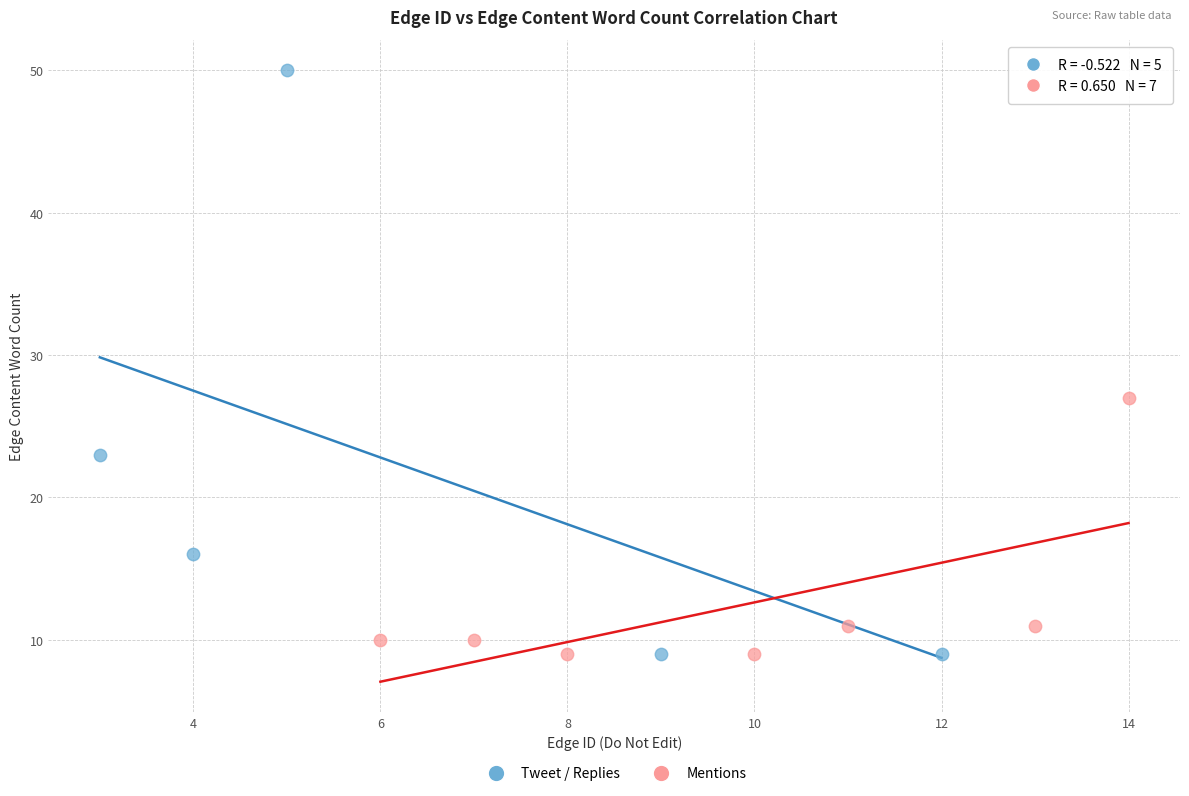

Which series has the largest Y range (max minus min)?

Tweet / Replies